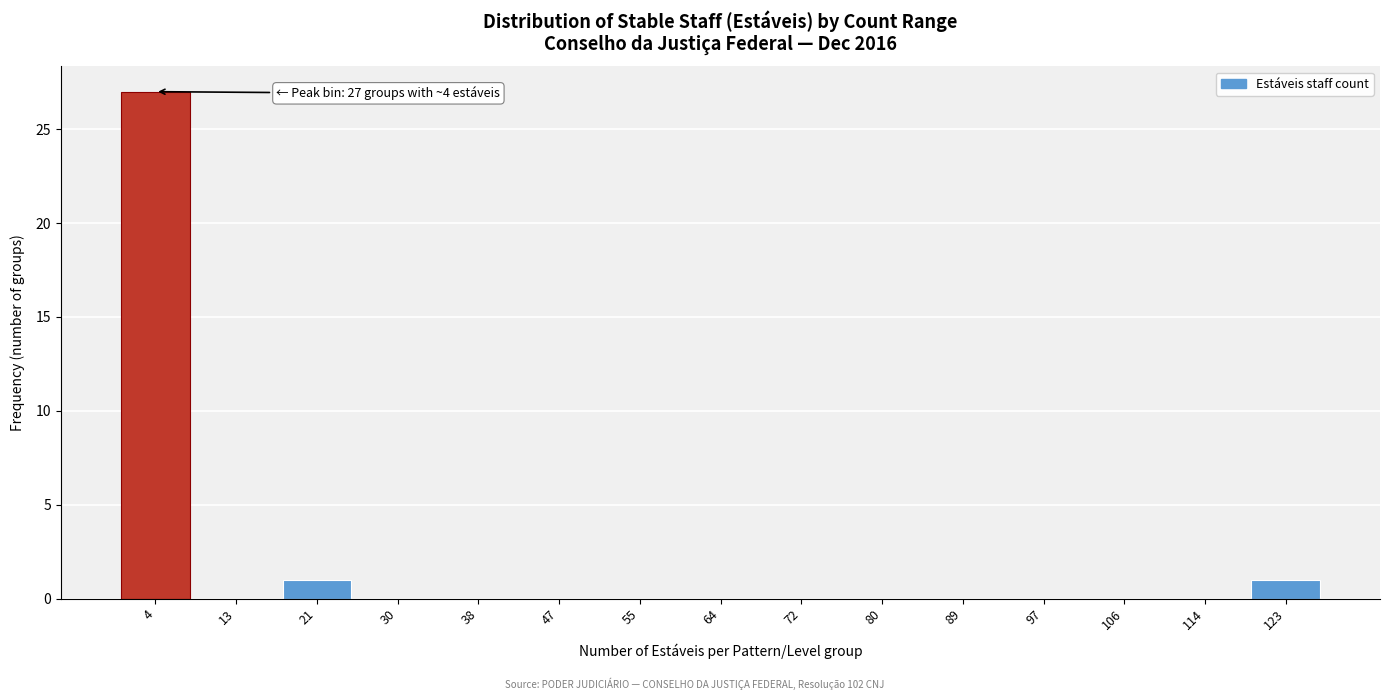

Reading right to left, extract all data points from this chart.

123=1	114=0	106=0	97=0	89=0	80=0	72=0	64=0	55=0	47=0	38=0	30=0	21=1	13=0	4=27